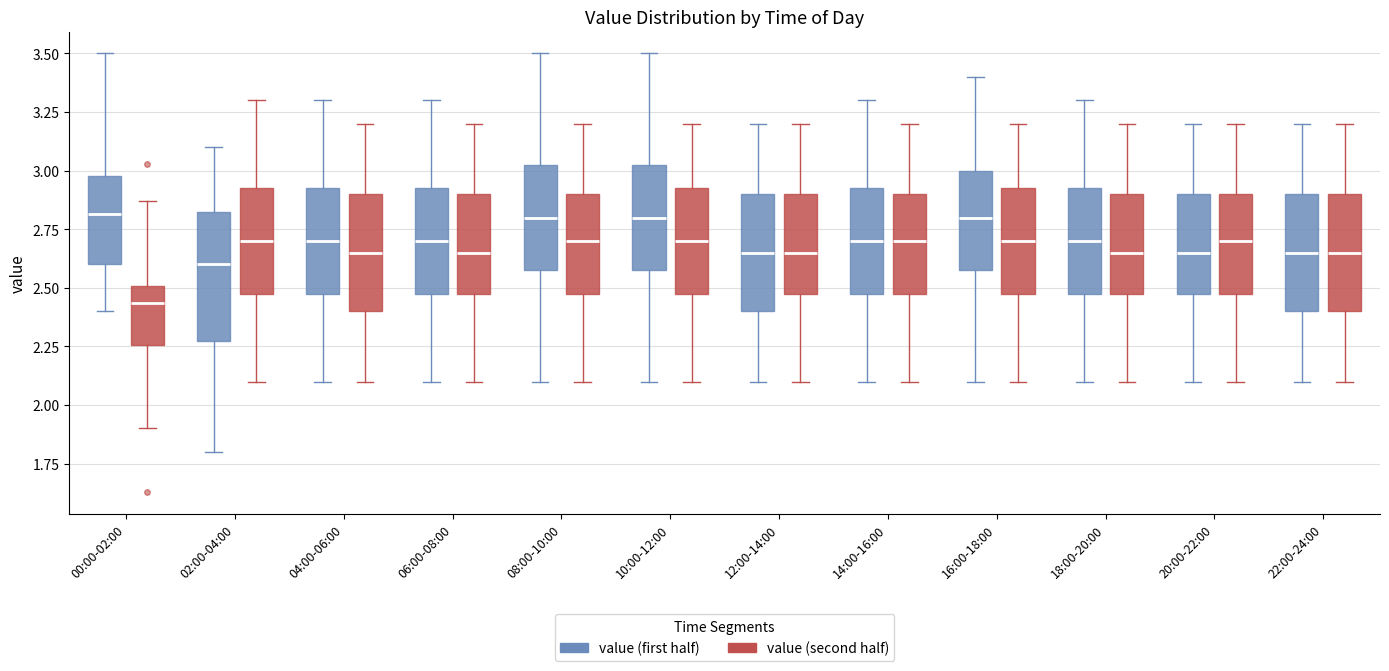

Reading left to right, transcribe this box plot: for each box, give where its median line is, the range the box spans, and where its two whiskers end, as read against the y-axis. The values are not printed on the chart, so give them approximately, as read against the axis.

00:00-02:00 (value (first half)): median 2.80, box 2.60 to 3.00, whiskers 2.40 to 3.50
00:00-02:00 (value (second half)): median 2.45, box 2.25 to 2.50, whiskers 1.90 to 2.85
02:00-04:00 (value (first half)): median 2.60, box 2.30 to 2.85, whiskers 1.80 to 3.10
02:00-04:00 (value (second half)): median 2.70, box 2.50 to 2.95, whiskers 2.10 to 3.30
04:00-06:00 (value (first half)): median 2.70, box 2.50 to 2.95, whiskers 2.10 to 3.30
04:00-06:00 (value (second half)): median 2.65, box 2.40 to 2.90, whiskers 2.10 to 3.20
06:00-08:00 (value (first half)): median 2.70, box 2.50 to 2.95, whiskers 2.10 to 3.30
06:00-08:00 (value (second half)): median 2.65, box 2.50 to 2.90, whiskers 2.10 to 3.20
08:00-10:00 (value (first half)): median 2.80, box 2.60 to 3.05, whiskers 2.10 to 3.50
08:00-10:00 (value (second half)): median 2.70, box 2.50 to 2.90, whiskers 2.10 to 3.20
10:00-12:00 (value (first half)): median 2.80, box 2.60 to 3.05, whiskers 2.10 to 3.50
10:00-12:00 (value (second half)): median 2.70, box 2.50 to 2.95, whiskers 2.10 to 3.20
12:00-14:00 (value (first half)): median 2.65, box 2.40 to 2.90, whiskers 2.10 to 3.20
12:00-14:00 (value (second half)): median 2.65, box 2.50 to 2.90, whiskers 2.10 to 3.20
14:00-16:00 (value (first half)): median 2.70, box 2.50 to 2.95, whiskers 2.10 to 3.30
14:00-16:00 (value (second half)): median 2.70, box 2.50 to 2.90, whiskers 2.10 to 3.20
16:00-18:00 (value (first half)): median 2.80, box 2.60 to 3.00, whiskers 2.10 to 3.40
16:00-18:00 (value (second half)): median 2.70, box 2.50 to 2.95, whiskers 2.10 to 3.20
18:00-20:00 (value (first half)): median 2.70, box 2.50 to 2.95, whiskers 2.10 to 3.30
18:00-20:00 (value (second half)): median 2.65, box 2.50 to 2.90, whiskers 2.10 to 3.20
20:00-22:00 (value (first half)): median 2.65, box 2.50 to 2.90, whiskers 2.10 to 3.20
20:00-22:00 (value (second half)): median 2.70, box 2.50 to 2.90, whiskers 2.10 to 3.20
22:00-24:00 (value (first half)): median 2.65, box 2.40 to 2.90, whiskers 2.10 to 3.20
22:00-24:00 (value (second half)): median 2.65, box 2.40 to 2.90, whiskers 2.10 to 3.20